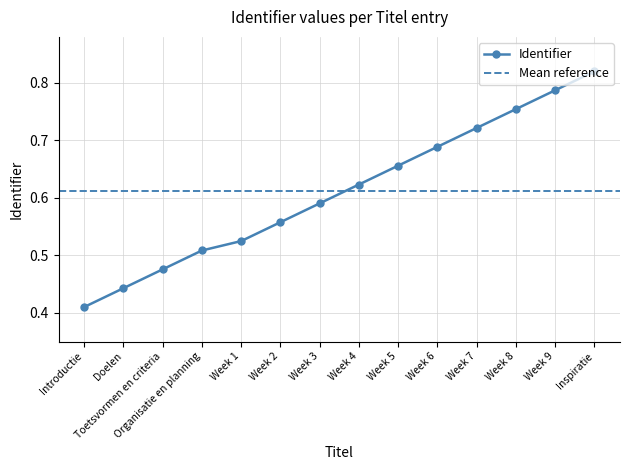

Rank the categories by value from lowest to highest.

Introductie, Doelen, Toetsvormen en criteria, Organisatie en planning, Week 1, Week 2, Week 3, Week 4, Week 5, Week 6, Week 7, Week 8, Week 9, Inspiratie